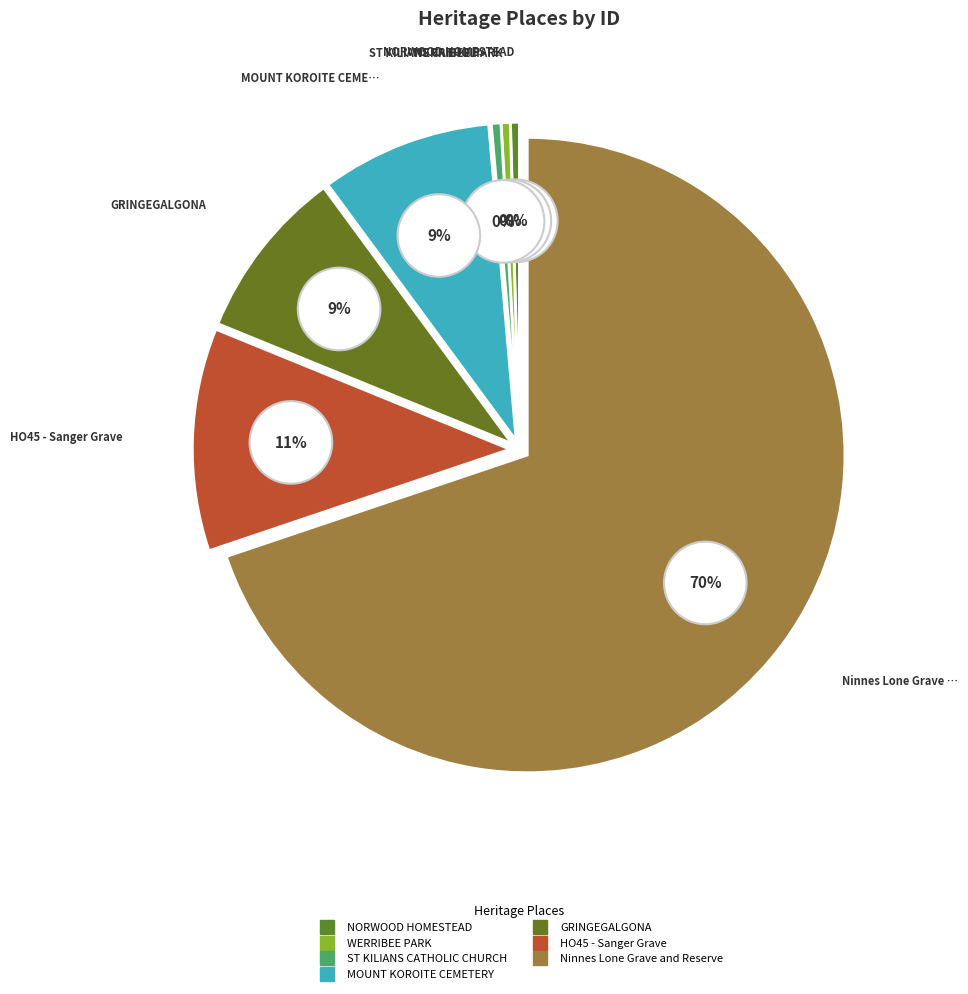

What is the change in value from GRINGEGALGONA to Ninnes Lone Grave and Reserve?

+161781